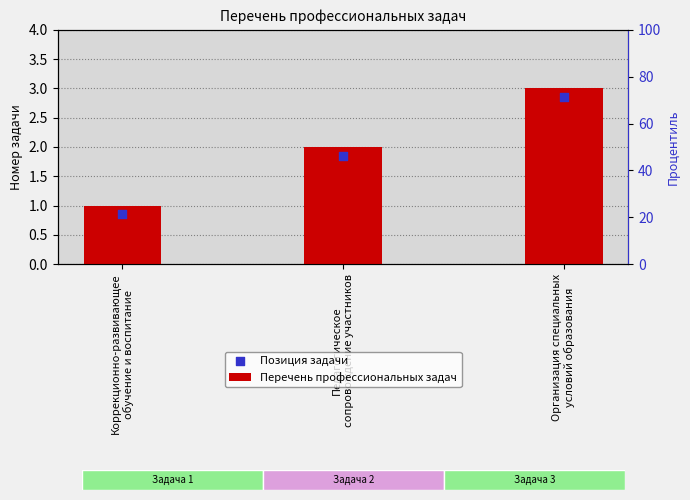

Which series reaches the maximum Y coordinate?

Перечень профессиональных задач